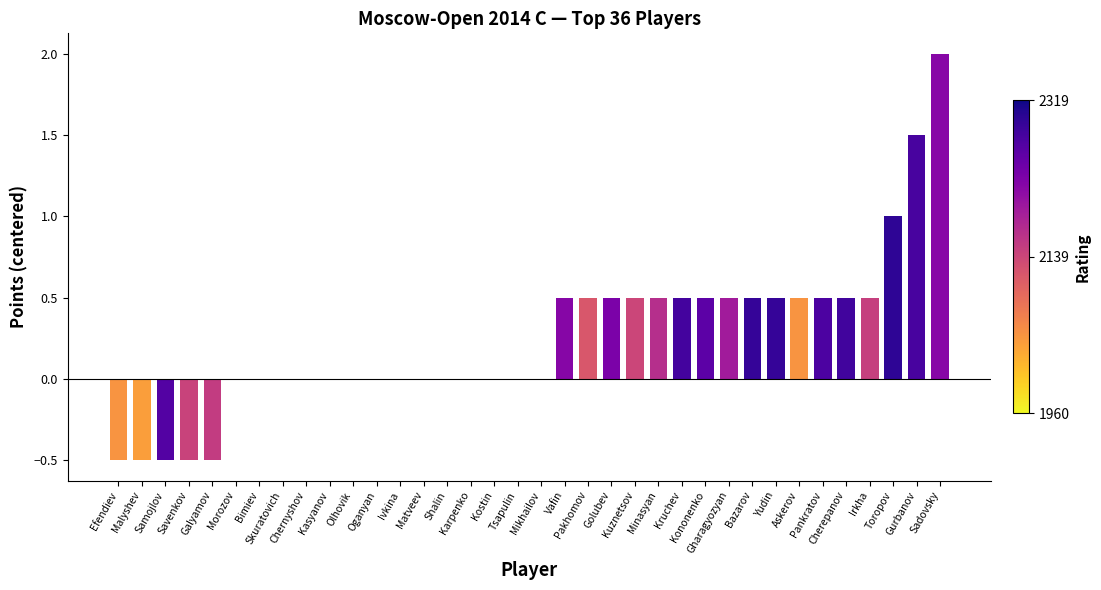

What is the change in value from Ivkina to Cherepanov?

+0.5